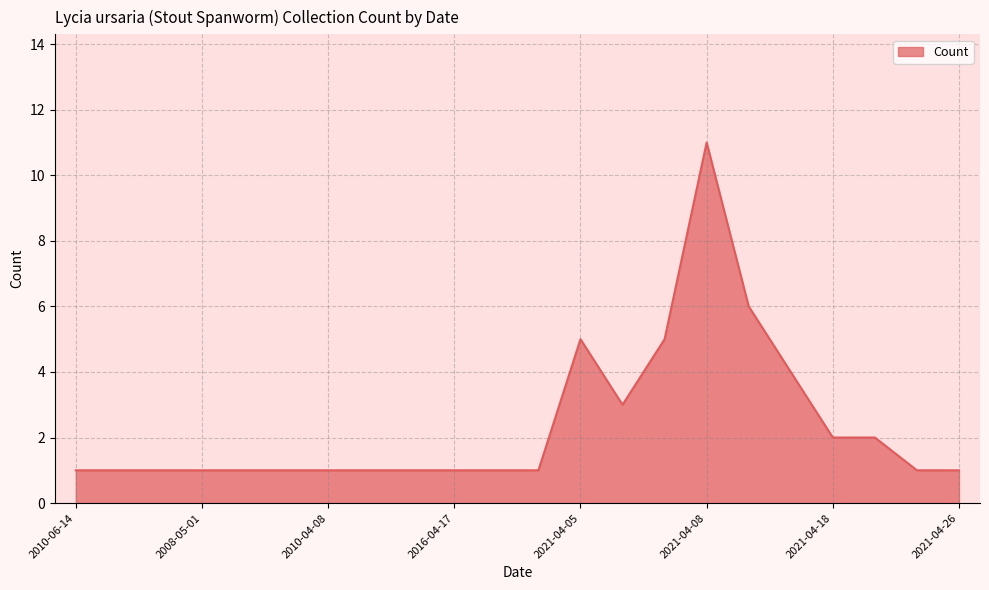

What is the difference between the maximum and minimum values?

10